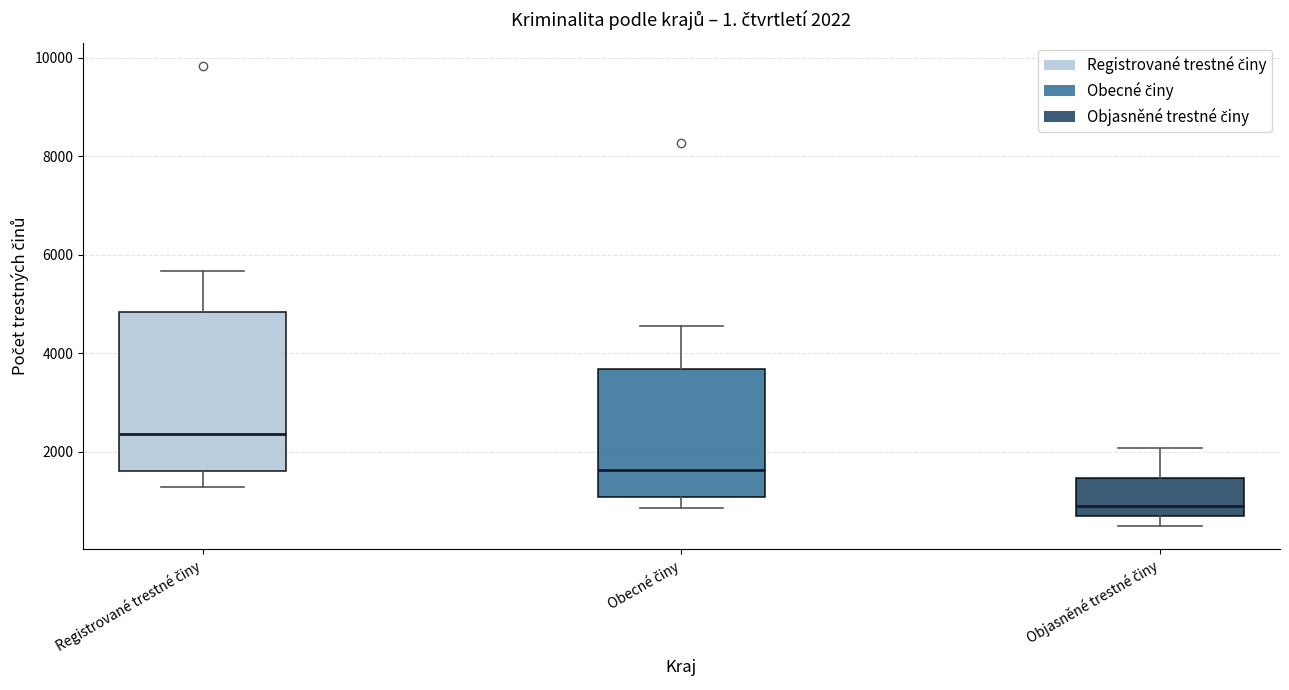

Which box has the lowest median line?

Objasněné trestné činy